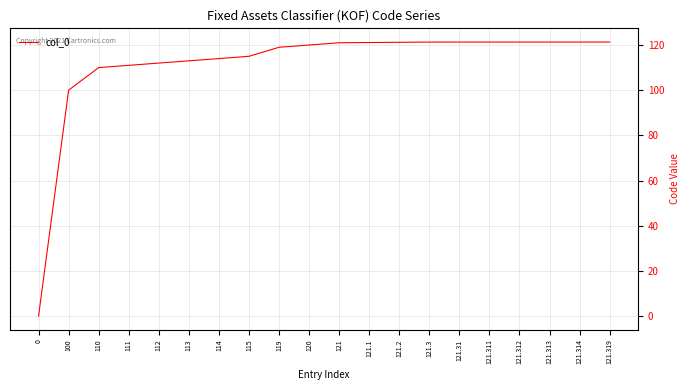

What is the change in value from 111 to 114?

+3.0